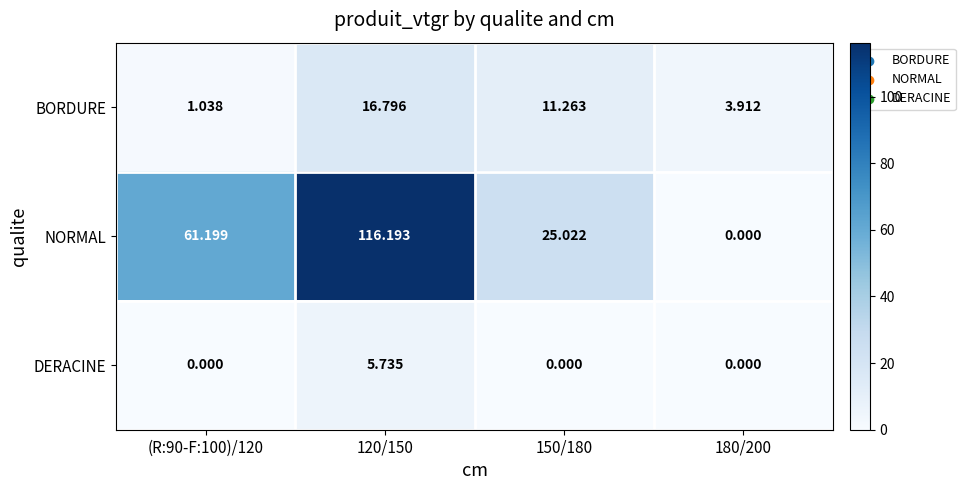

Between (R:90-F:100)/120 and 150/180, which series saw the biggest shift?

NORMAL